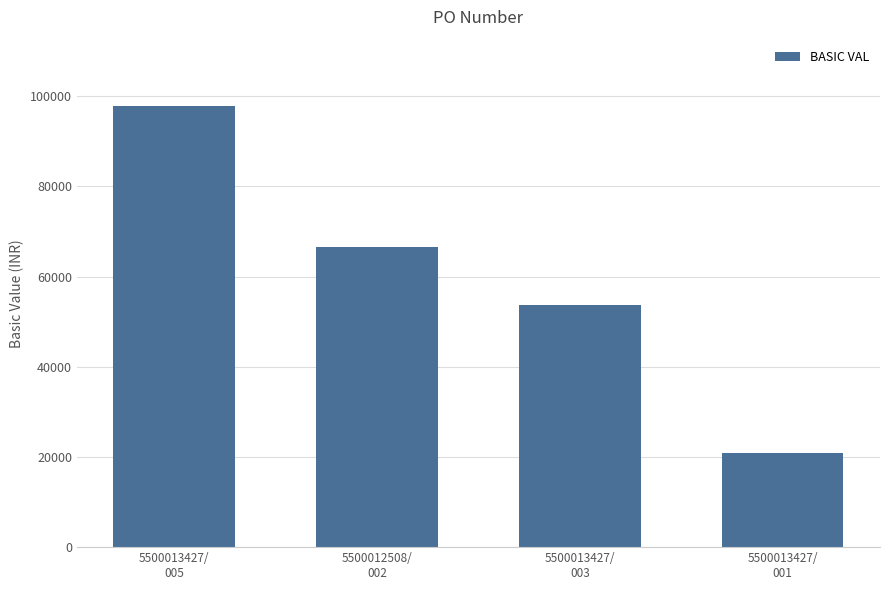

What is the label of the 1st bar from the right?

5500013427/
001